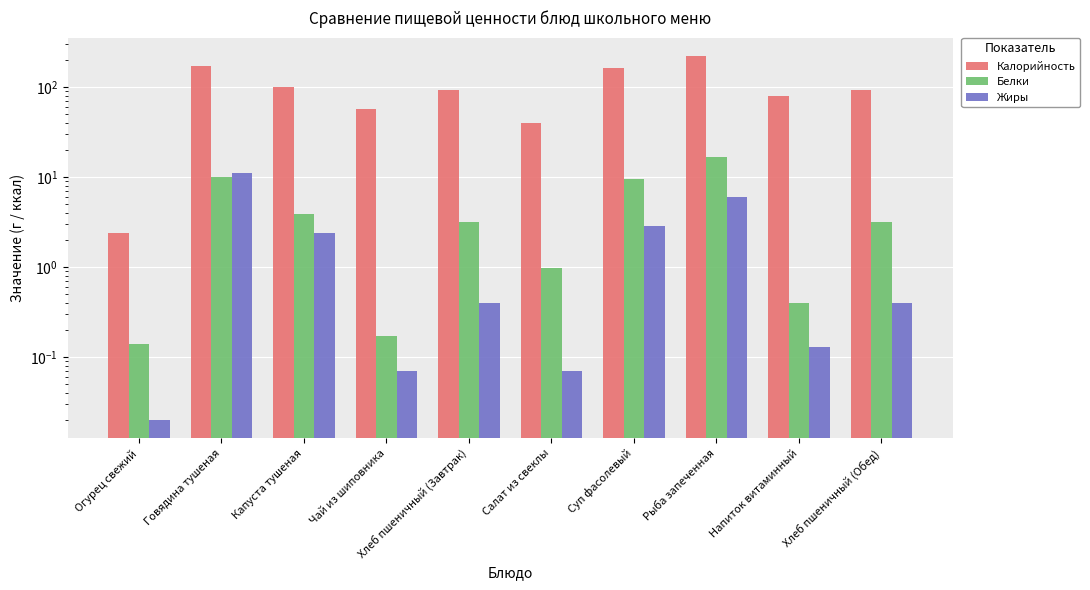

Is it true that Жиры equals 0.5 at Хлеб пшеничный (Обед)?

False